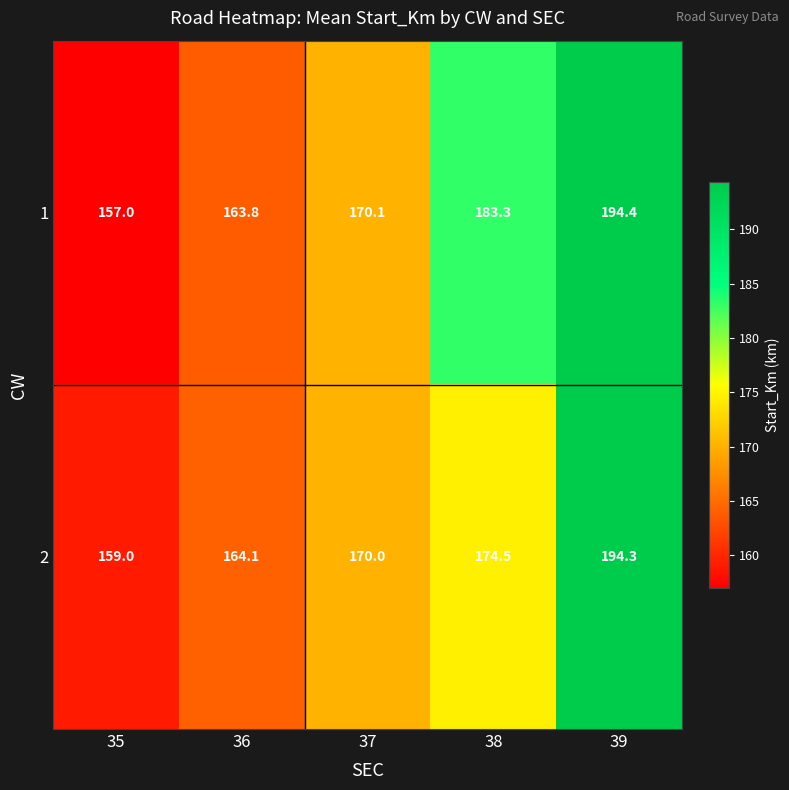

At which label is 1 closest to 175?

37